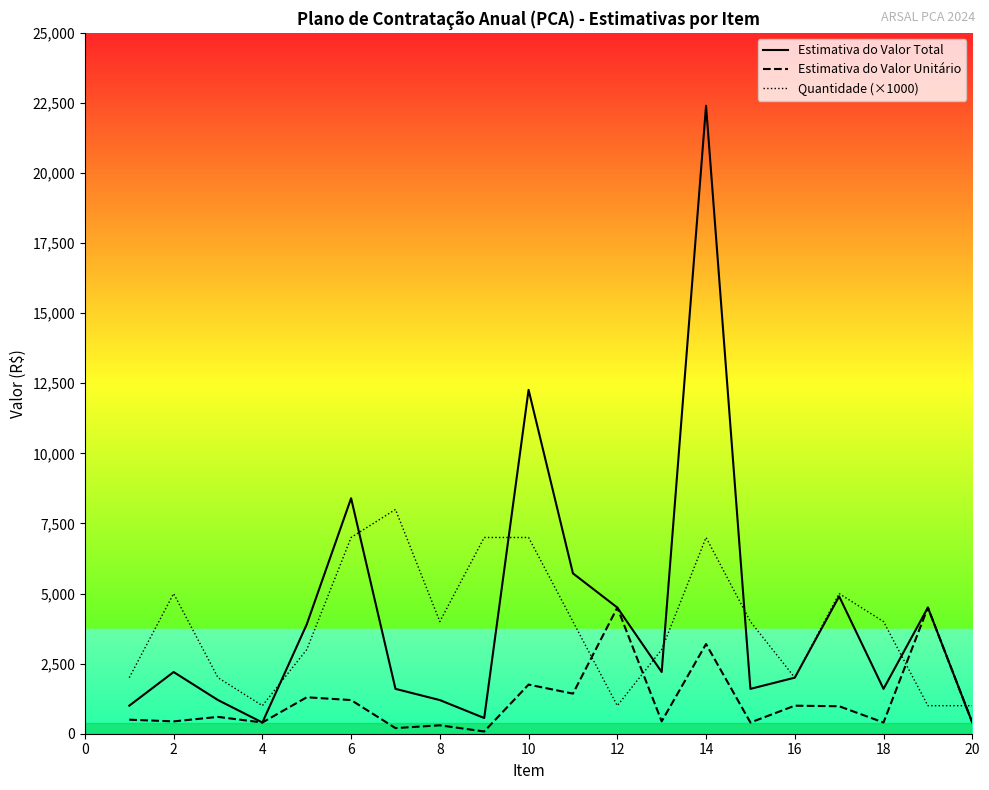

Is this an area chart (filled region under the line)?

No